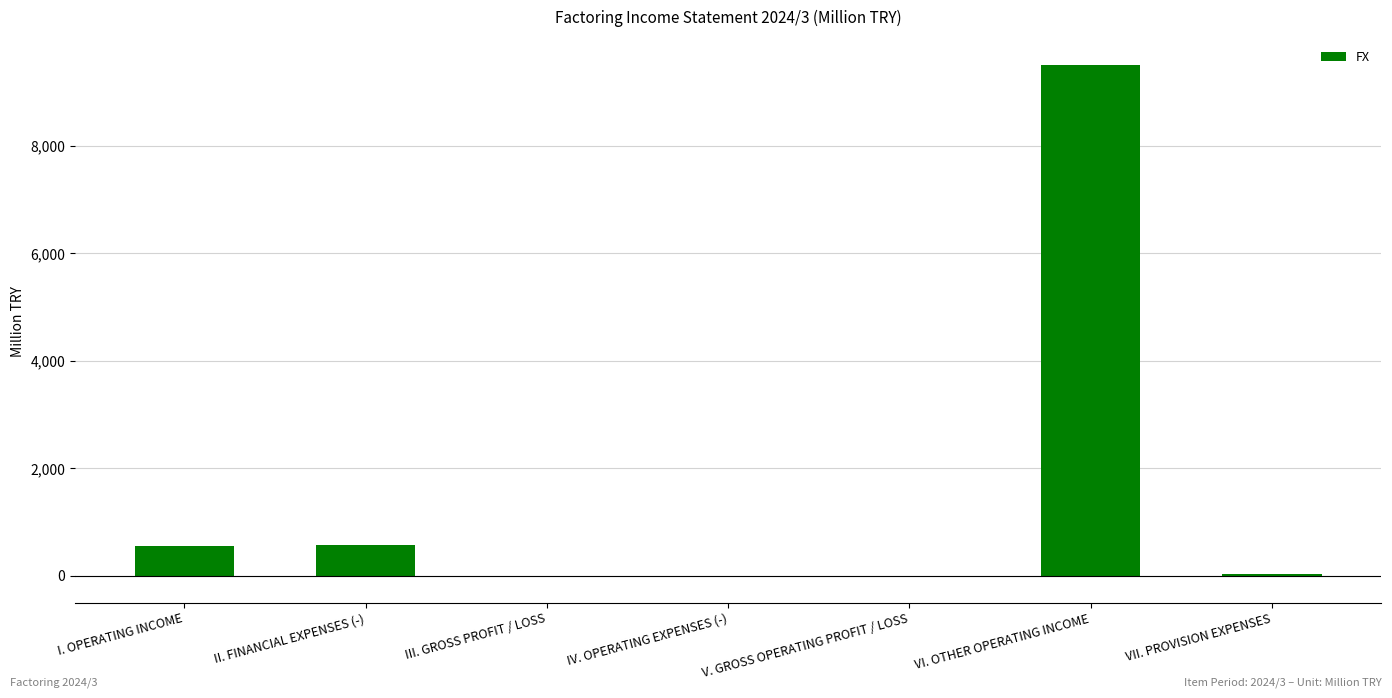

What is the change in value from I. OPERATING INCOME to VII. PROVISION EXPENSES?

-524